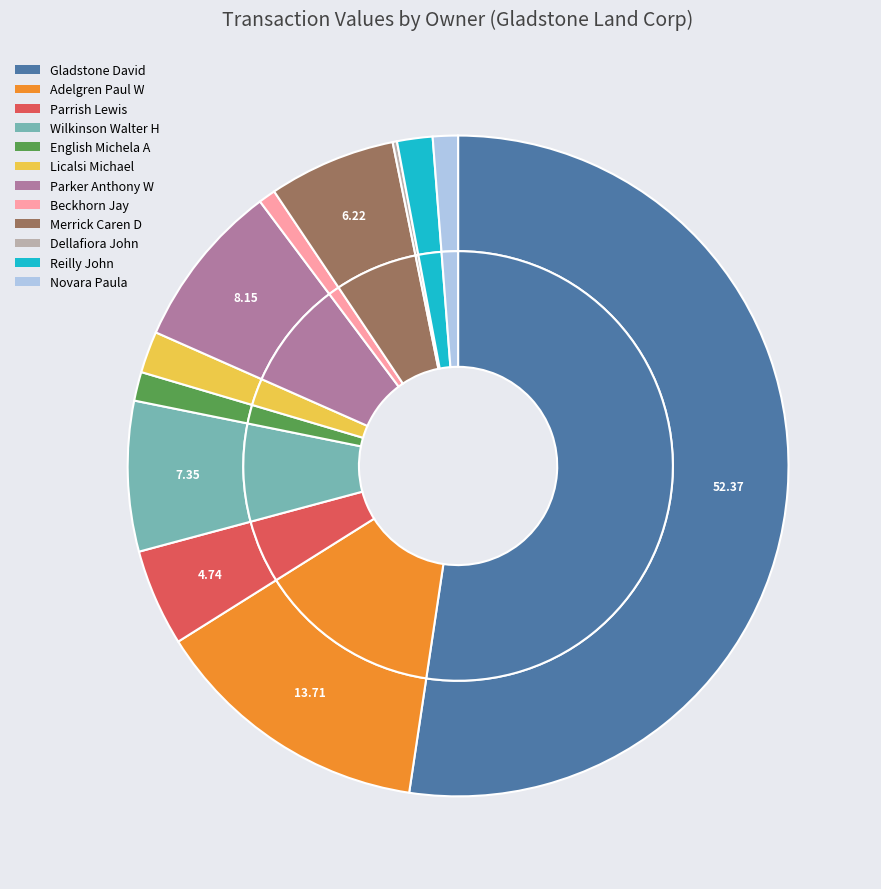

The Reilly John slice represents 2% of the pie. True or false?

True